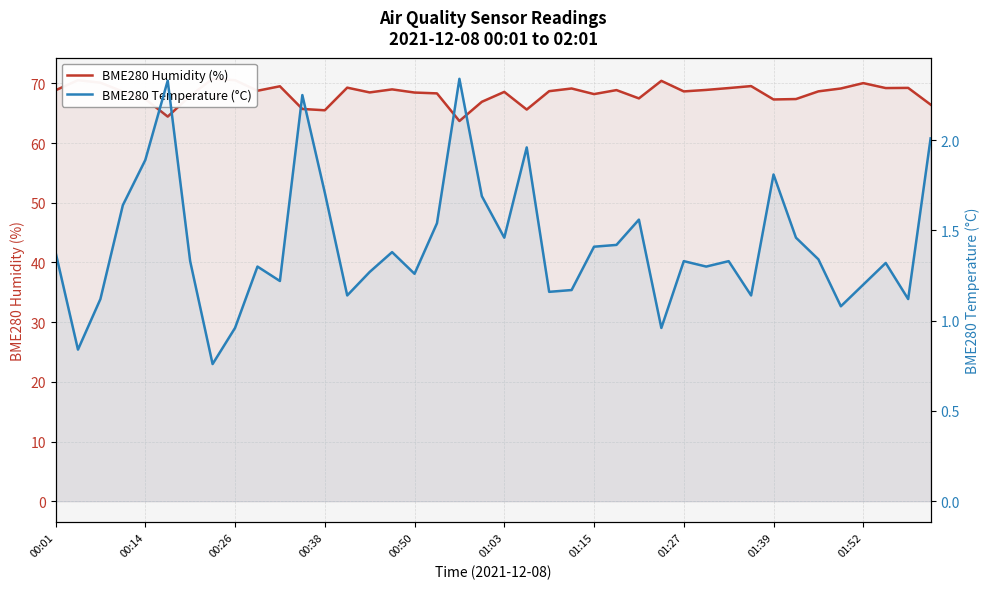

What is the greatest value displayed?

70.8